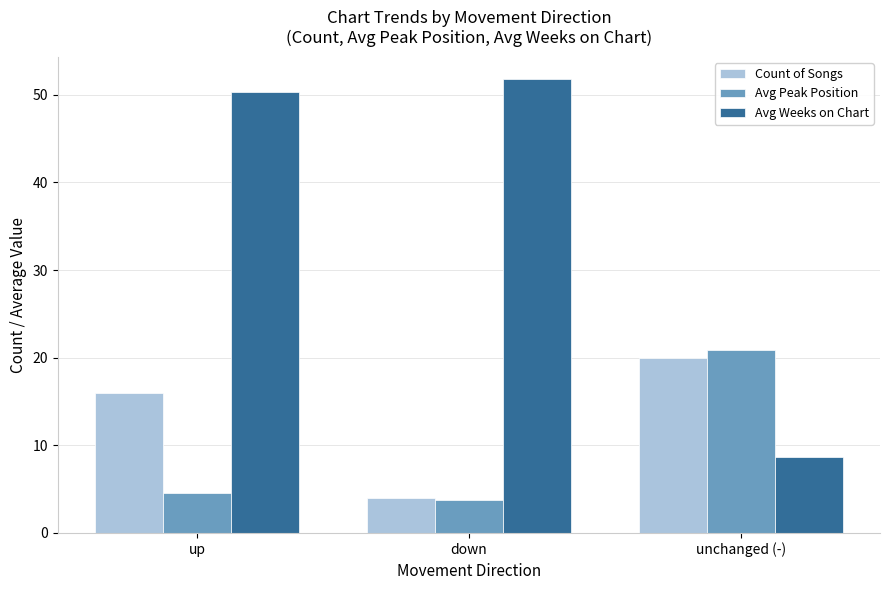

What is the label of the 3rd bar from the left?

unchanged (-)